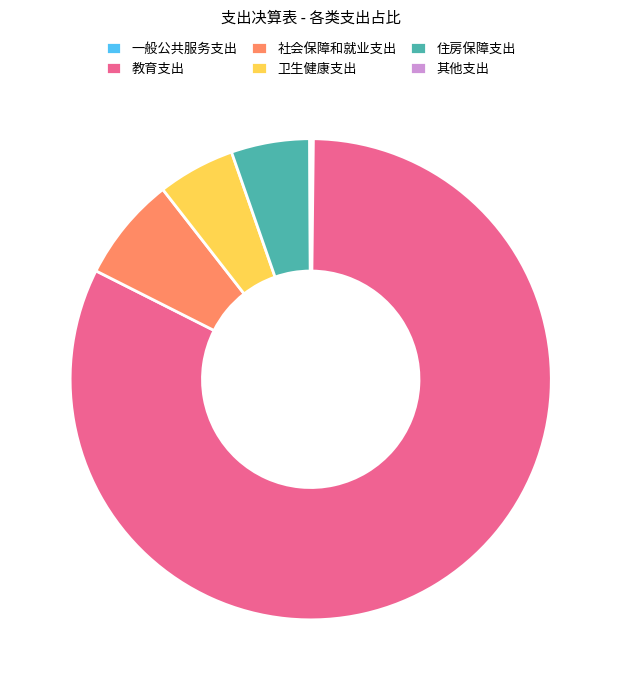

Is there any slice that represents more than half of the pie?

Yes